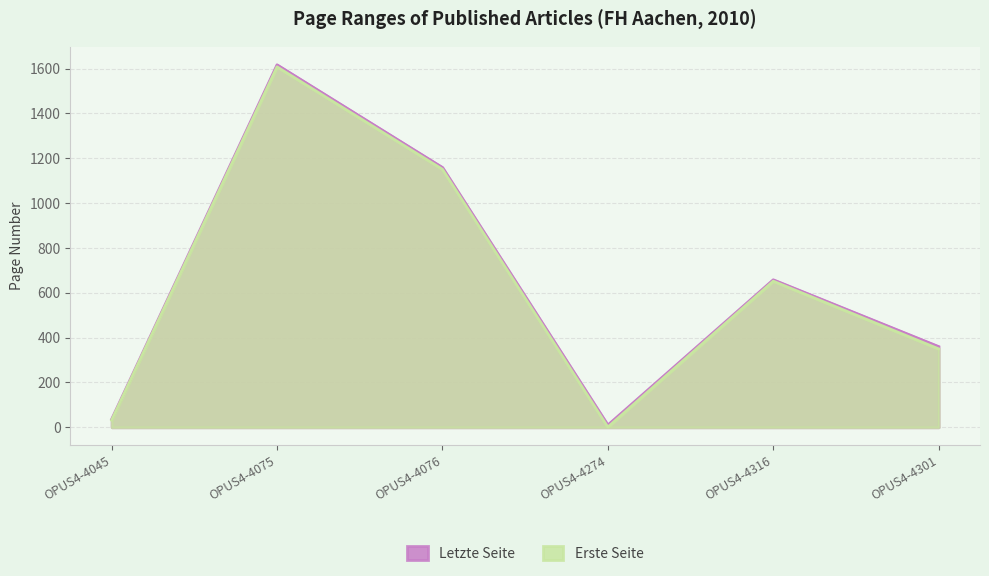

The value of Erste Seite at OPUS4-4045 is 9. True or false?

False